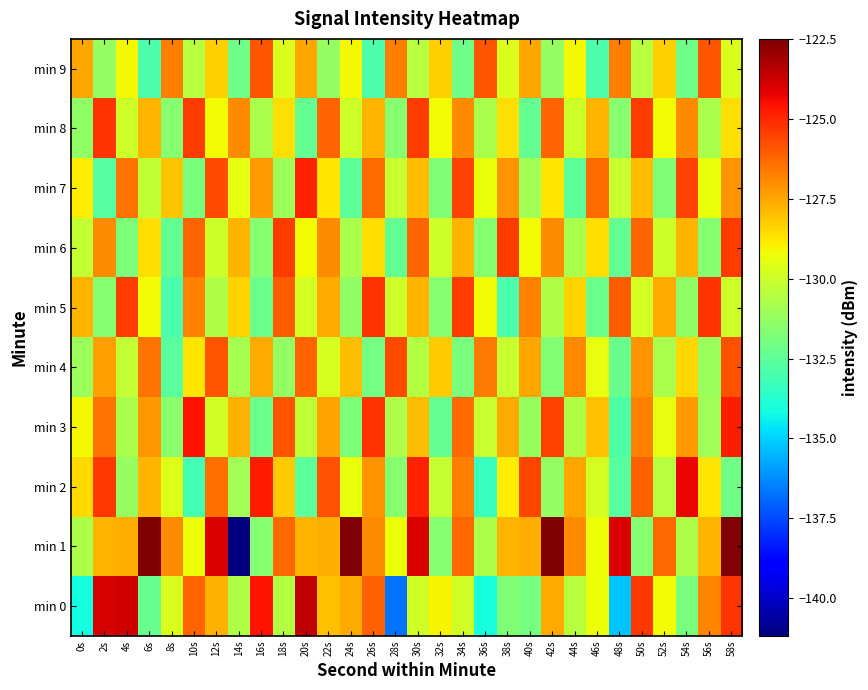

Between 58s and 48s, which is larger?

58s